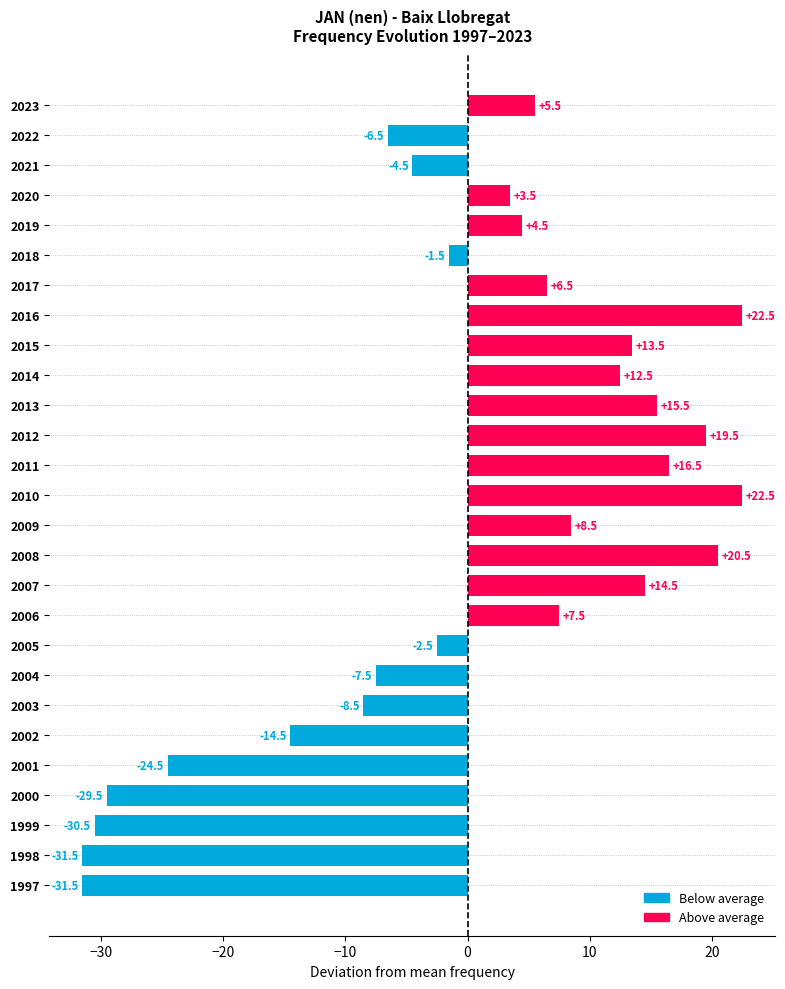

Reading top to bottom, what are all the values shown in this chart?

2023=5.5	2022=-6.5	2021=-4.5	2020=3.5	2019=4.5	2018=-1.5	2017=6.5	2016=22.5	2015=13.5	2014=12.5	2013=15.5	2012=19.5	2011=16.5	2010=22.5	2009=8.5	2008=20.5	2007=14.5	2006=7.5	2005=-2.5	2004=-7.5	2003=-8.5	2002=-14.5	2001=-24.5	2000=-29.5	1999=-30.5	1998=-31.5	1997=-31.5